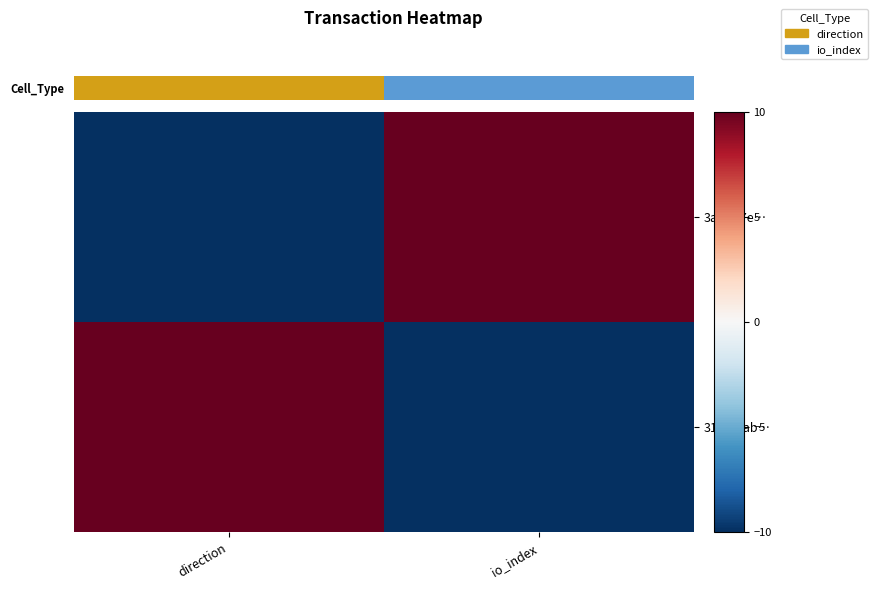

Rank the series at io_index from highest to lowest value.

3afafb7e…, 3140dfab…